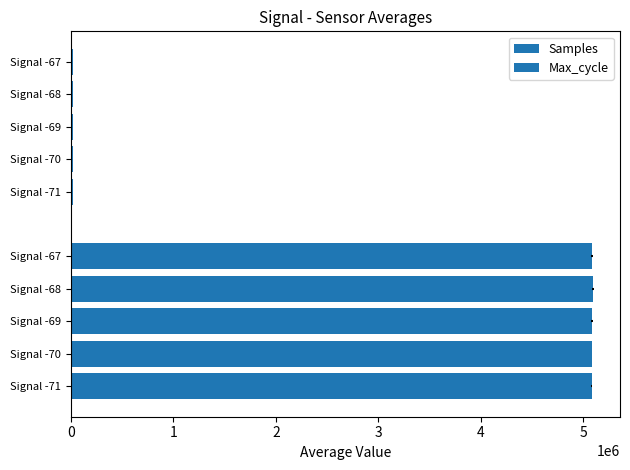

The value of Max_cycle at Signal -68 is 20021.7. True or false?

True